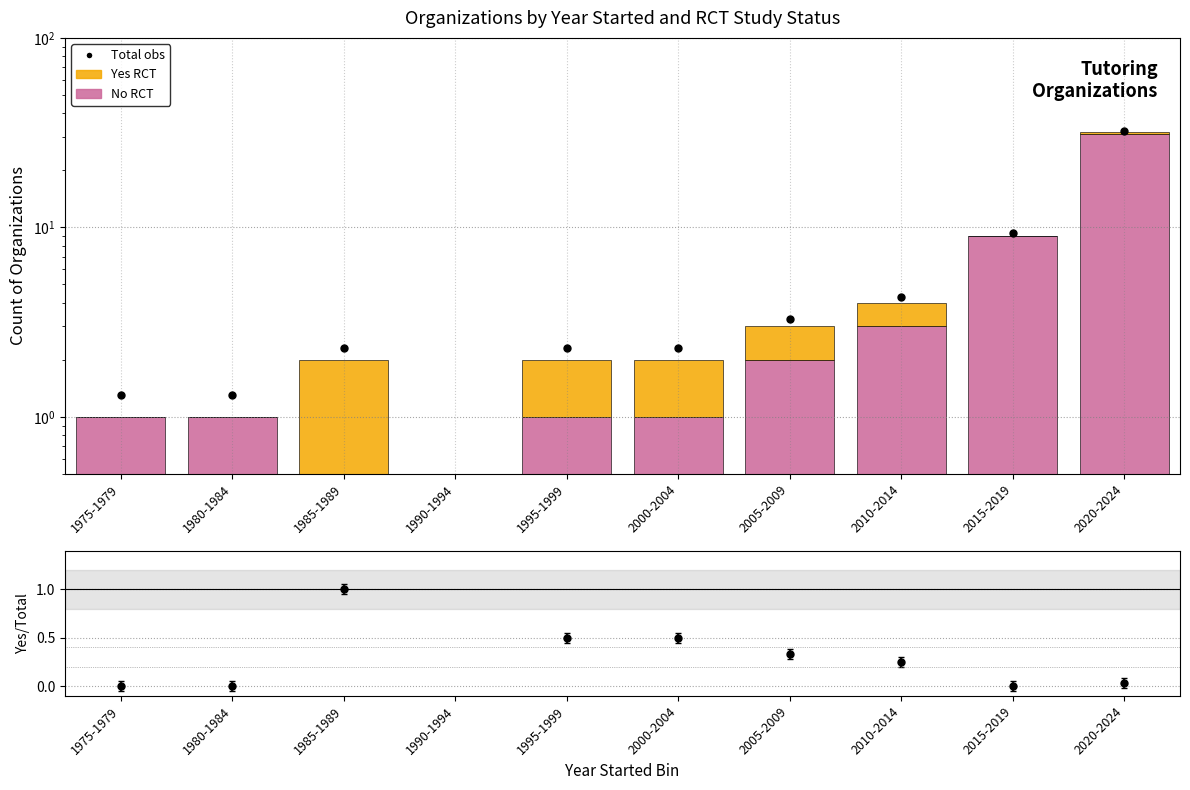

Count the Yes (RCT) values in the range 0 to 1.

9